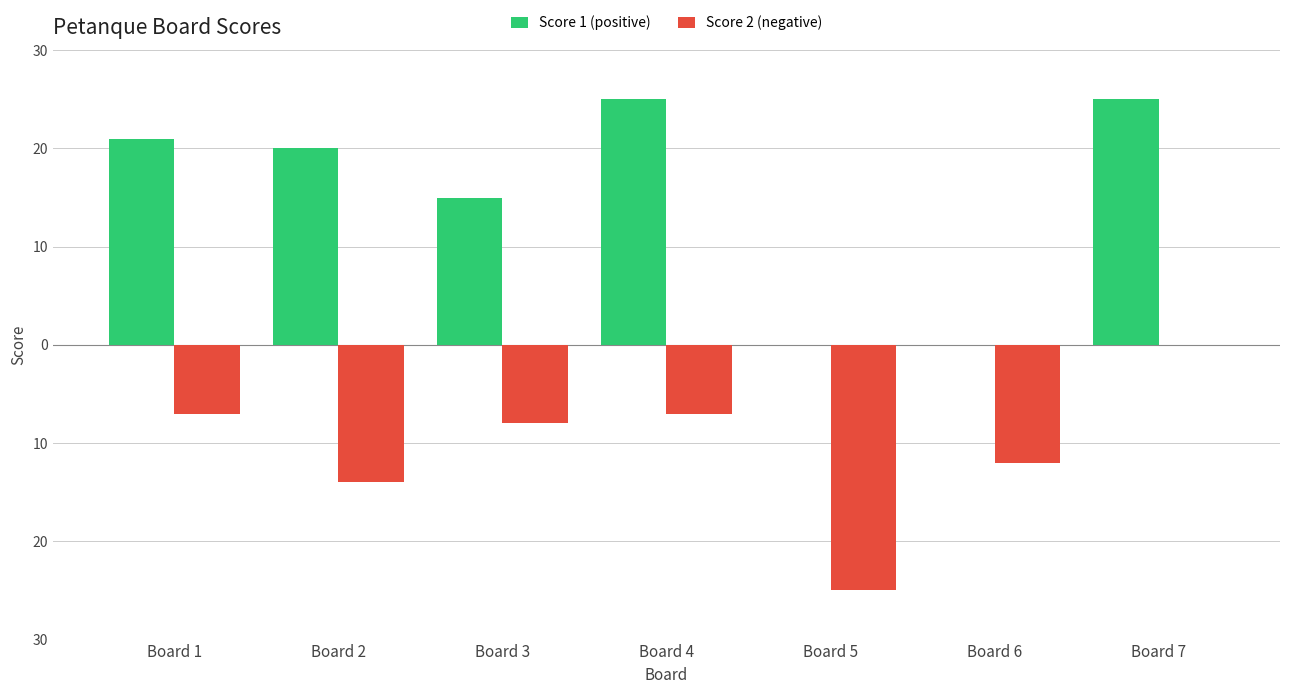

Are the bars grouped side by side (vs. stacked)?

Yes